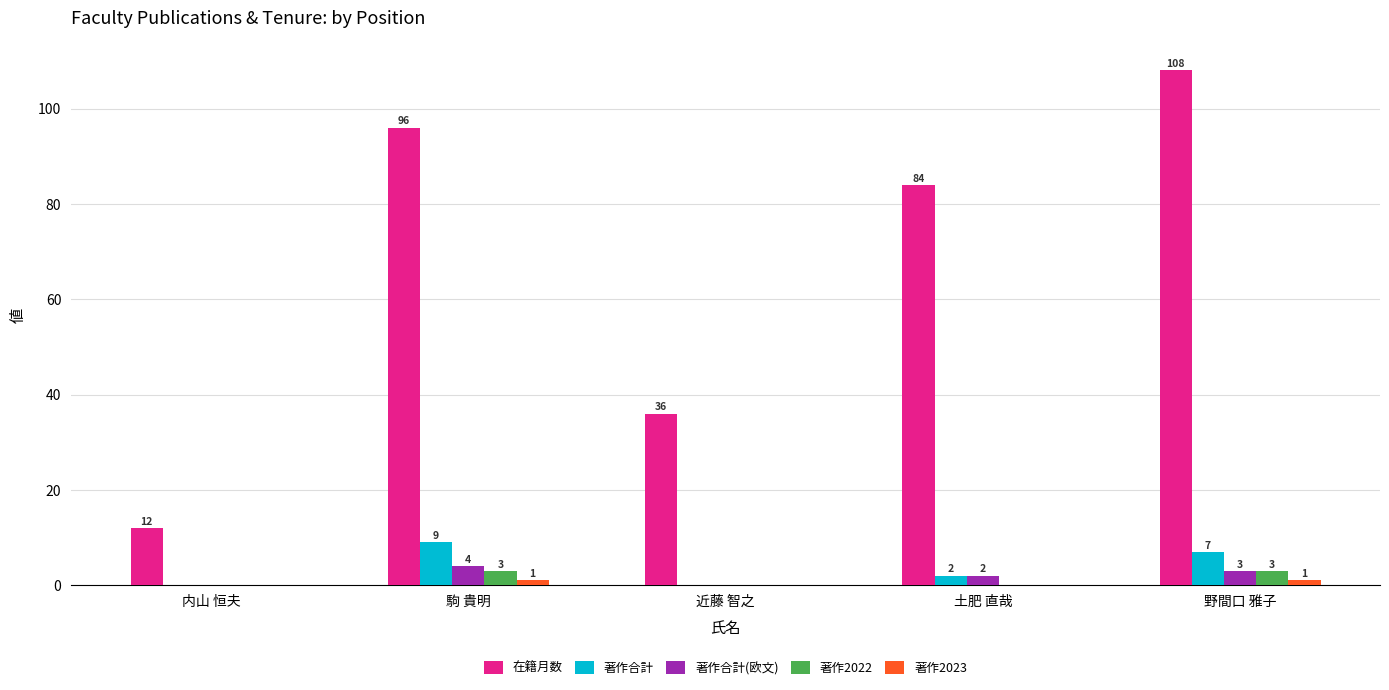

Which series has the largest total across all categories?

在籍月数